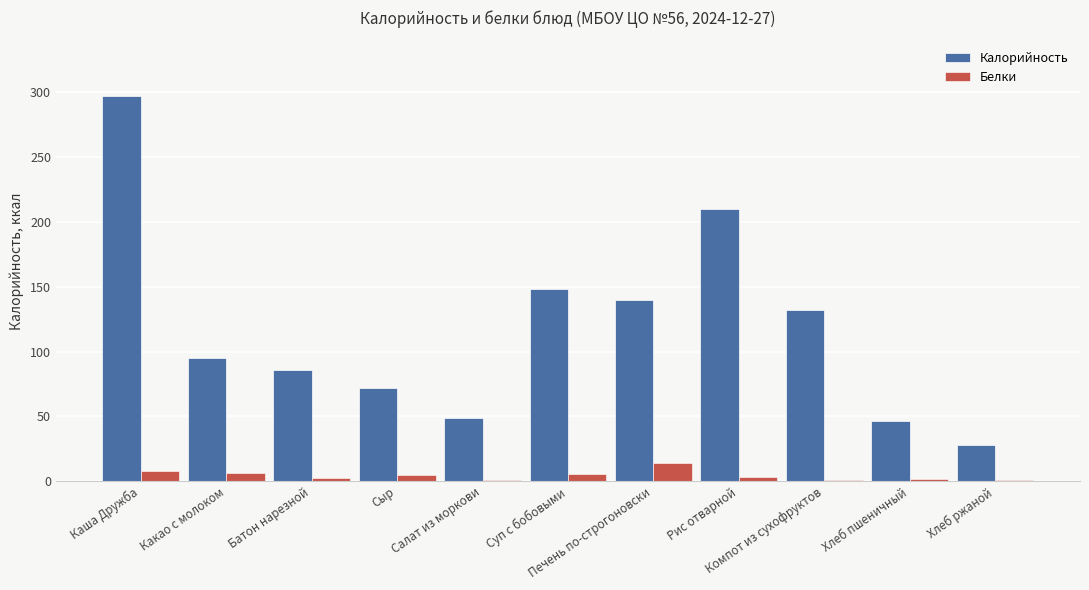

What is the maximum value shown in the chart?

296.9